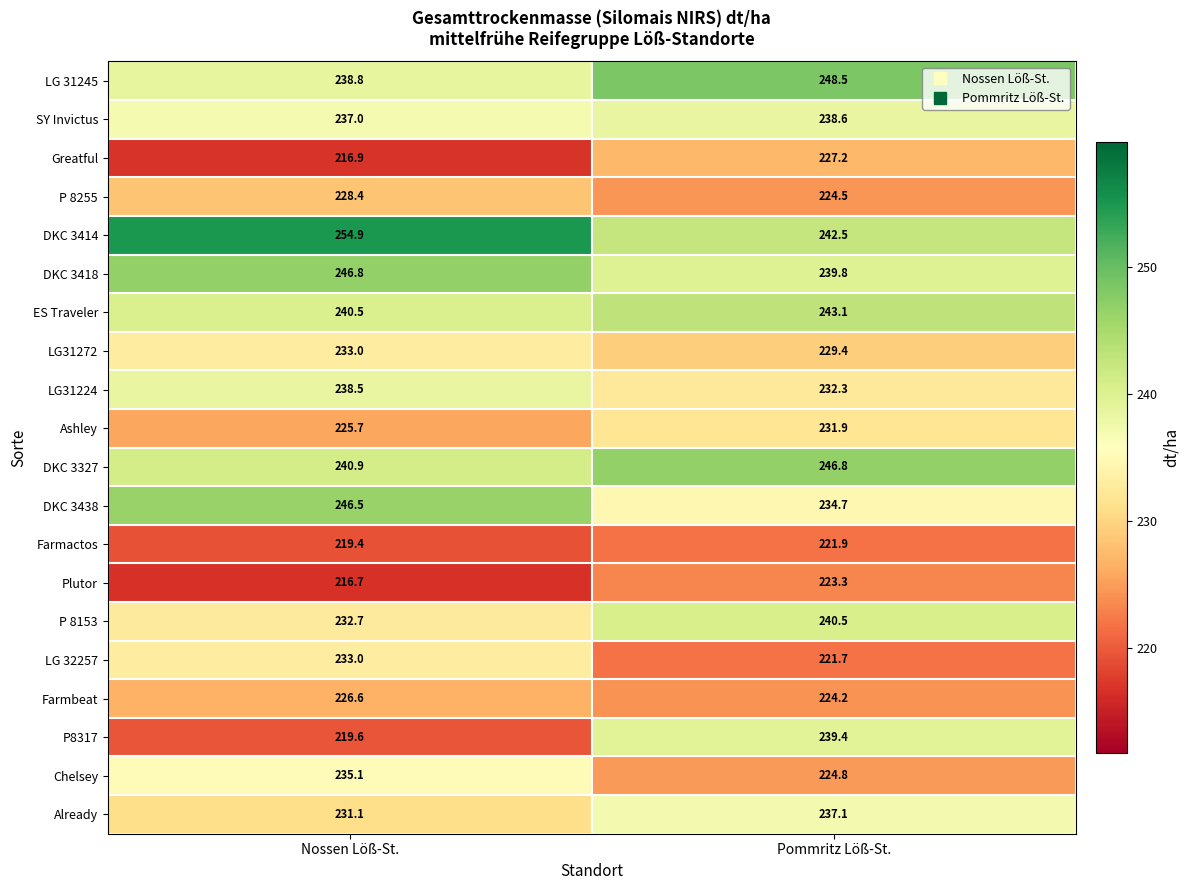

Where is LG 32257 nearest to the value 227?

Pommritz Löß-St.